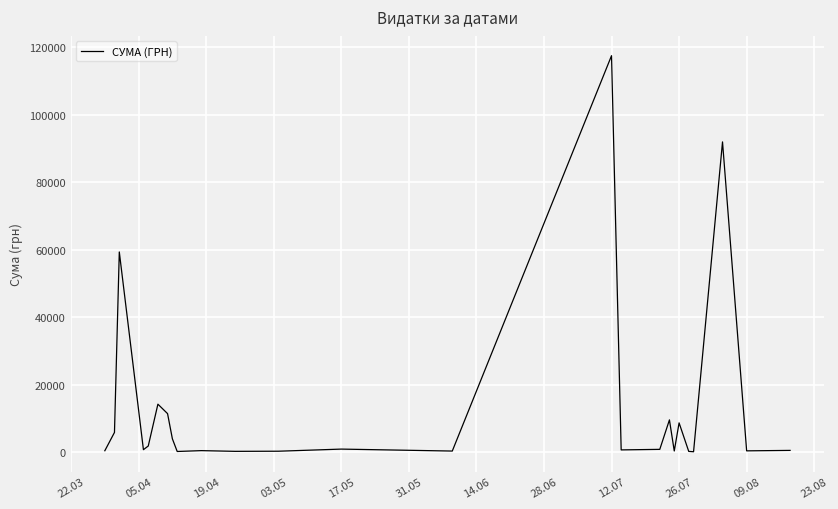

True or false: there are more than 0 points higher than both neighbors.

True